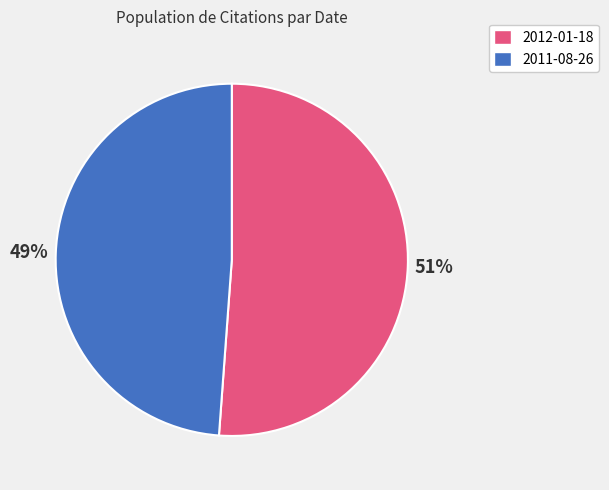

Which category has the biggest portion of the pie?

2012-01-18